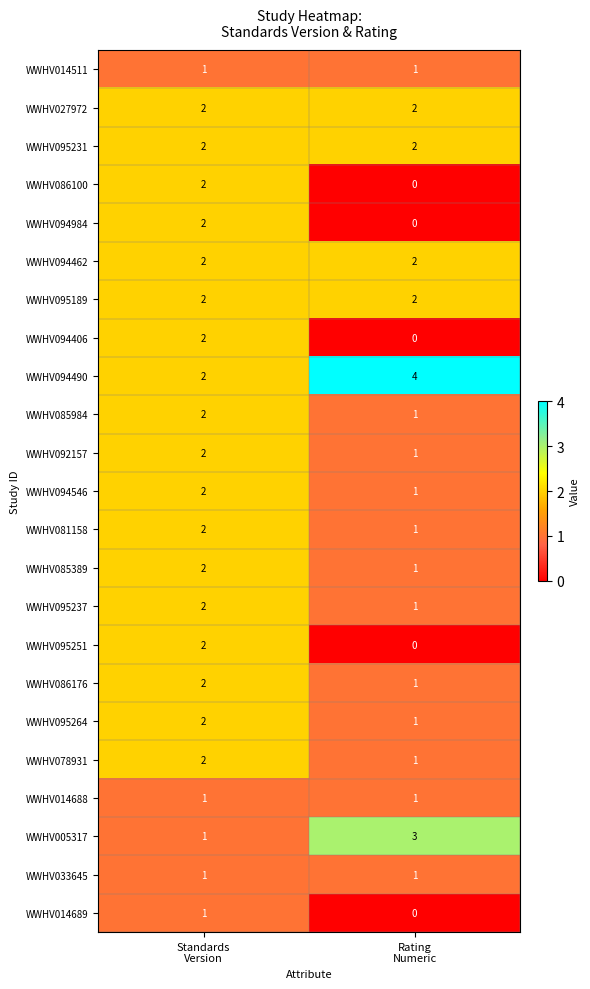

Which series has the largest total across all categories?

WWHV094490